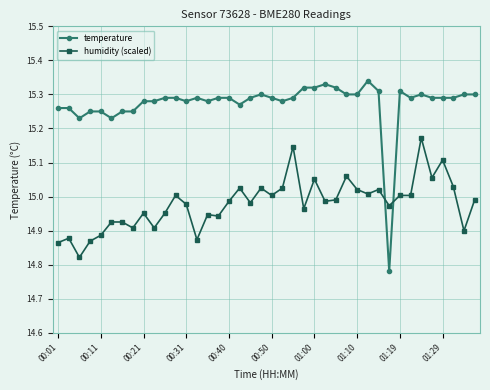

How many times do humidity (scaled) and temperature cross each other?

2